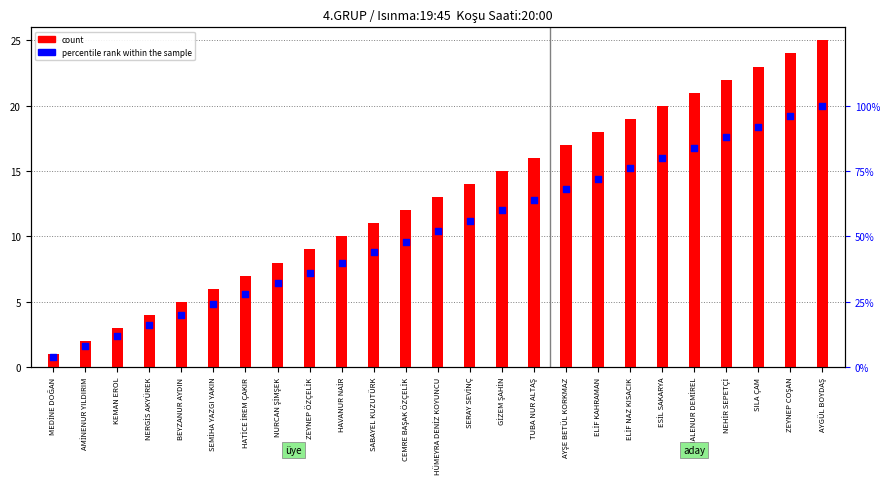

At how many categories does at least one series exceed 44?

5